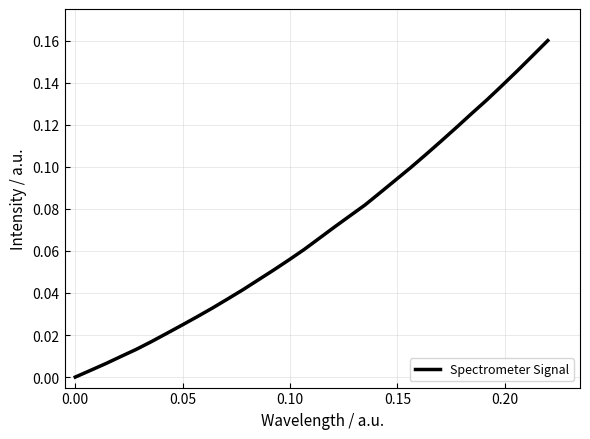

How many distinct data groups are displayed?

1